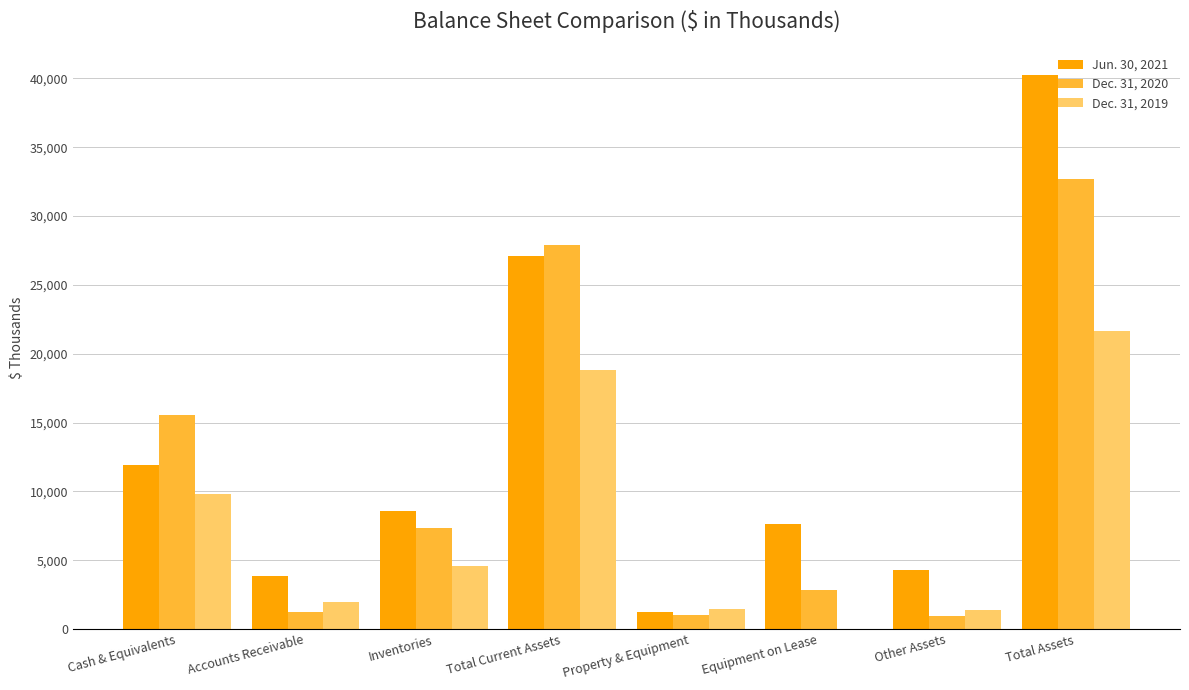

Are the bars grouped side by side (vs. stacked)?

Yes